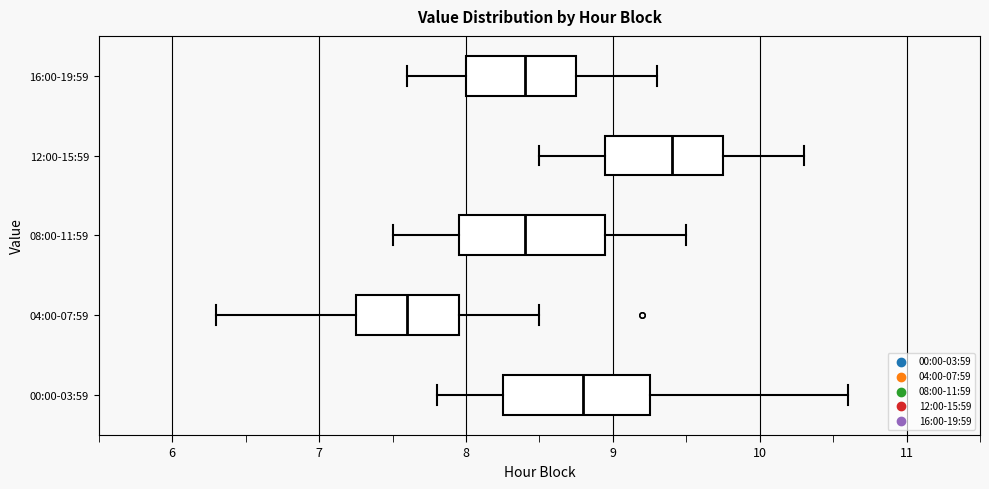

Reading bottom to top, transcribe this box plot: for each box, give where its median line is, the range the box spans, and where its two whiskers end, as read against the x-axis. The values are not printed on the chart, so give them approximately, as read against the axis.

00:00-03:59: median 8.8, box 8.3 to 9.3, whiskers 7.8 to 10.6
04:00-07:59: median 7.6, box 7.3 to 8.0, whiskers 6.3 to 8.5
08:00-11:59: median 8.4, box 8.0 to 9.0, whiskers 7.5 to 9.5
12:00-15:59: median 9.4, box 9.0 to 9.8, whiskers 8.5 to 10.3
16:00-19:59: median 8.4, box 8.0 to 8.8, whiskers 7.6 to 9.3